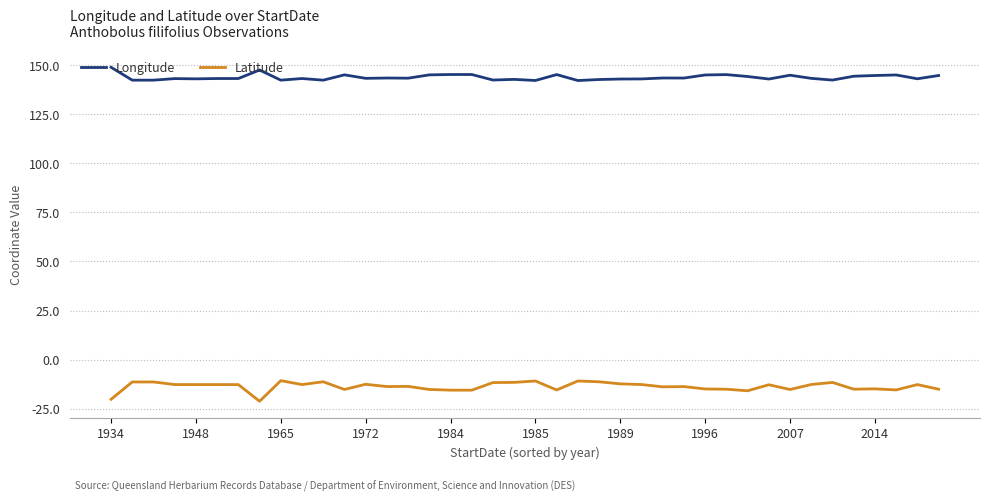

List the series in order of their overall mean, highest first.

Longitude, Latitude